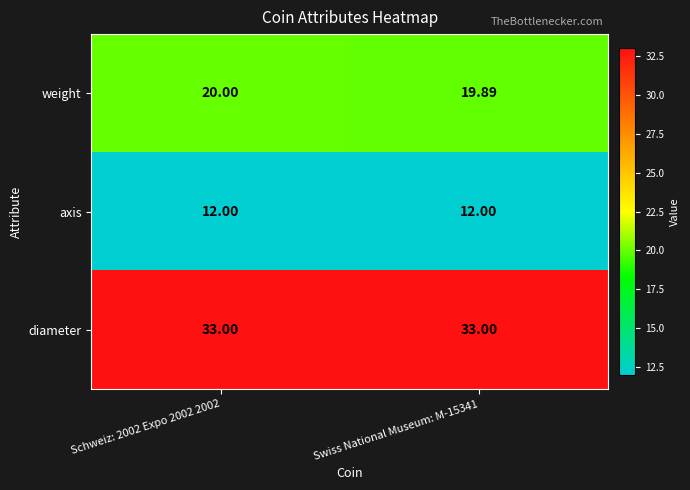

Which series changed the most between Schweiz: 2002 Expo 2002 2002 and Swiss National Museum: M-15341?

weight